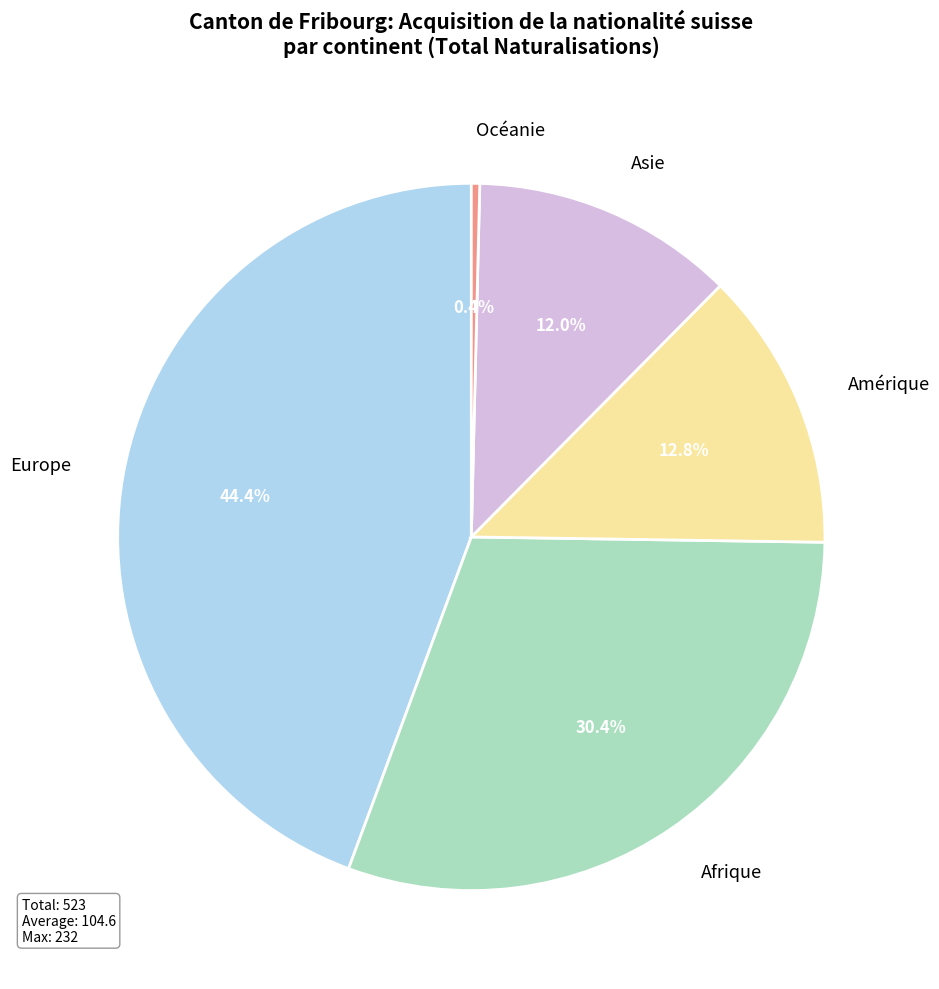

How many segments does this pie chart have?

5